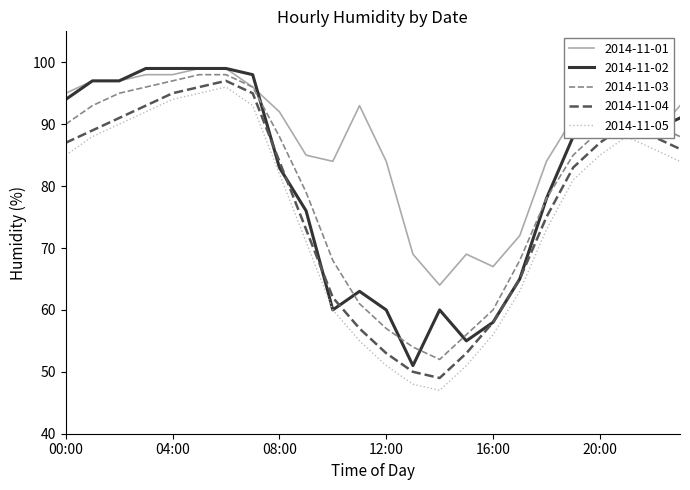

What is the maximum value shown in the chart?

99